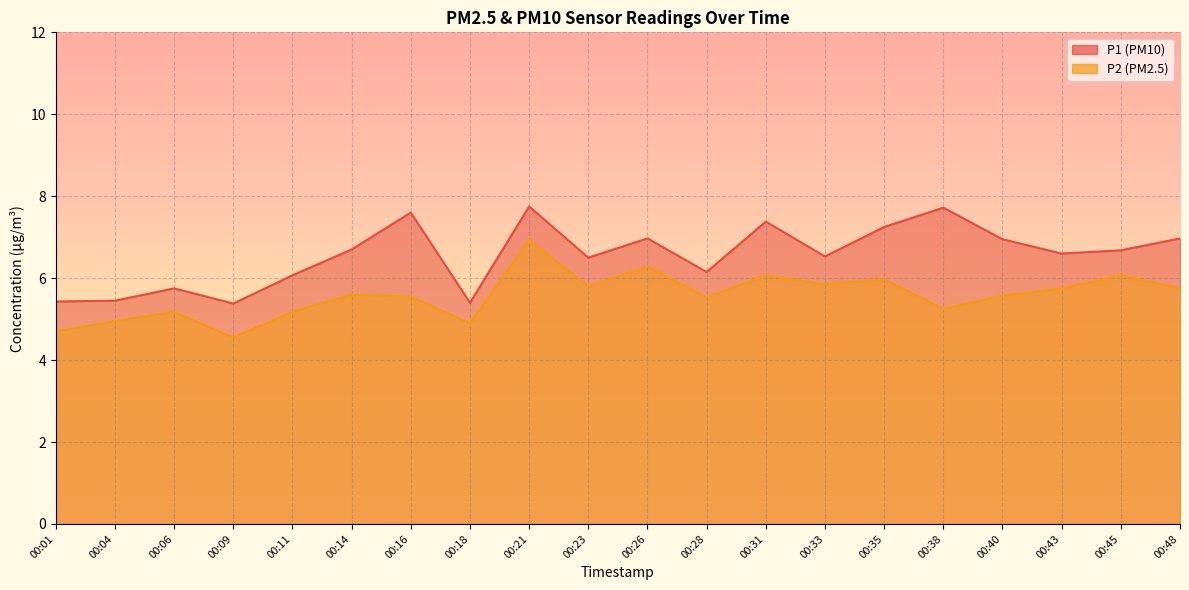

What is the value of the P1 point at the 16th from the left?

7.7